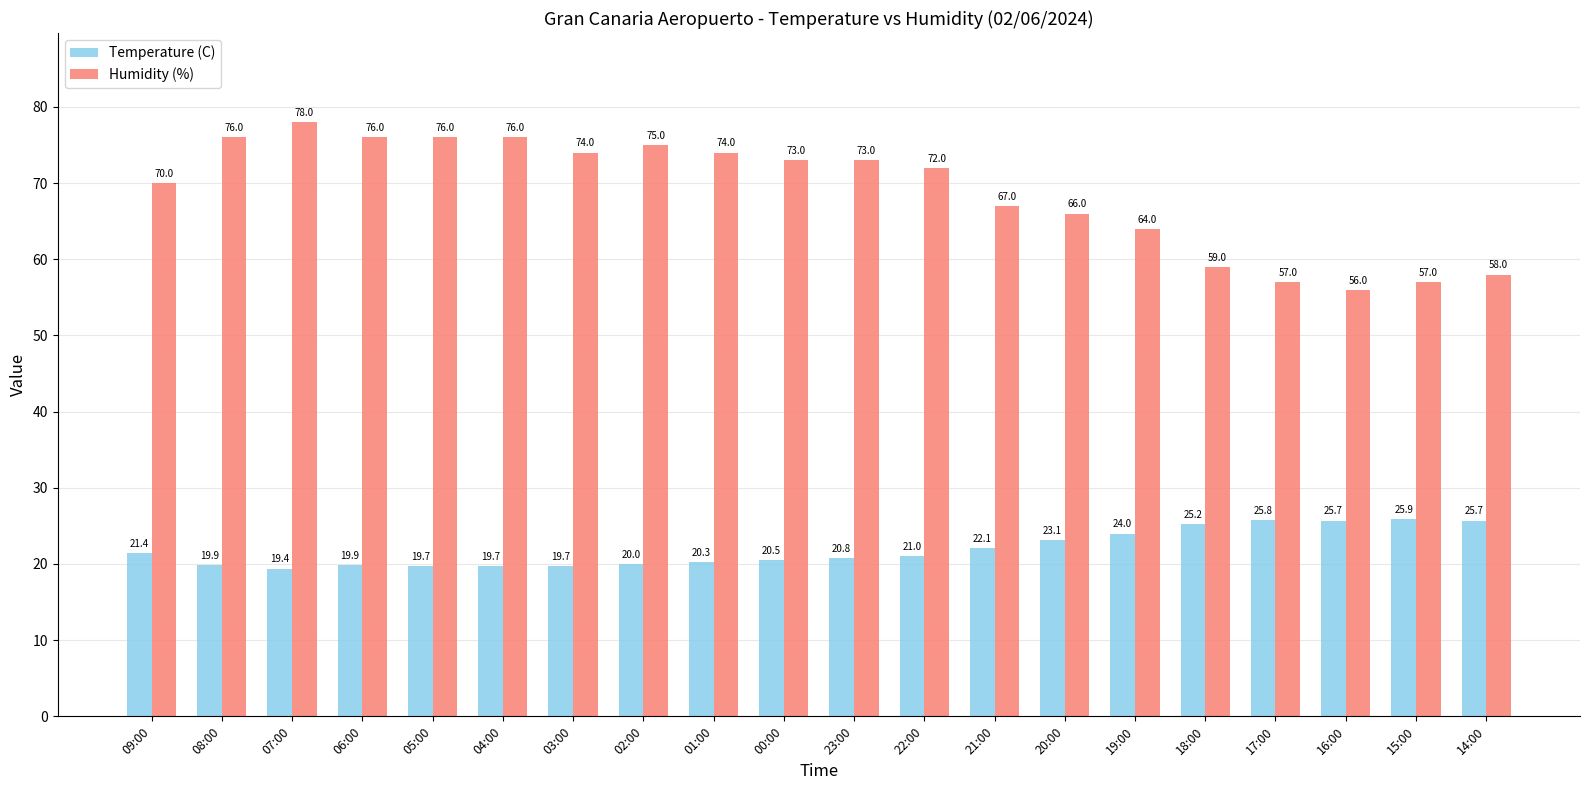

Is the value of Humidity (%) at 21:00 greater than the value of Temperature (C) at 21:00?

Yes